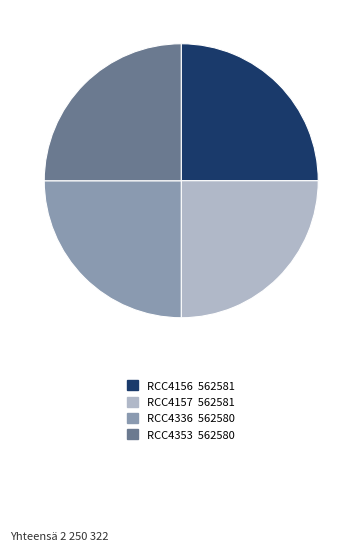

Does RCC4156 account for over 50% of the chart?

No